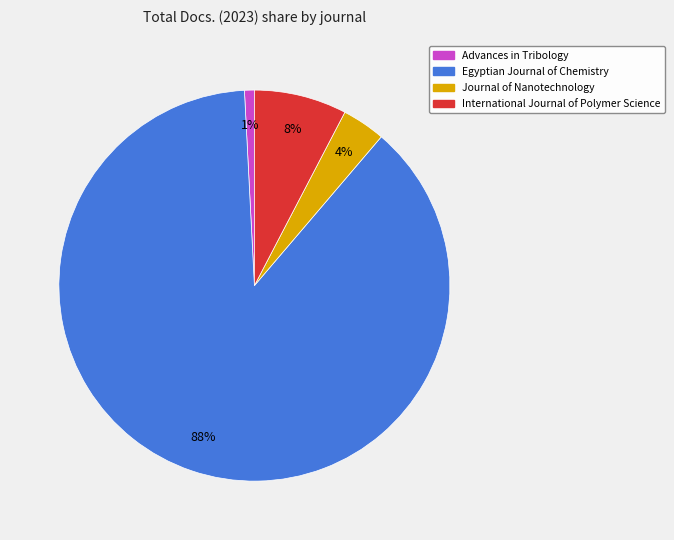

What is the smallest slice in the pie chart?

Advances in Tribology